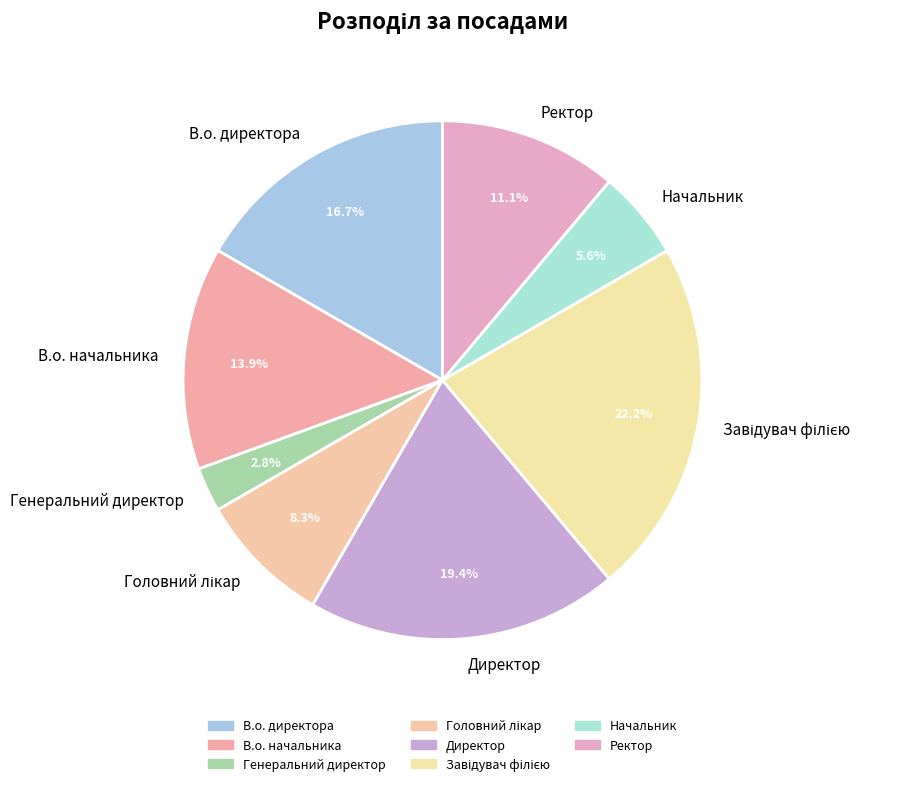

Between Ректор and Директор, which is larger?

Директор